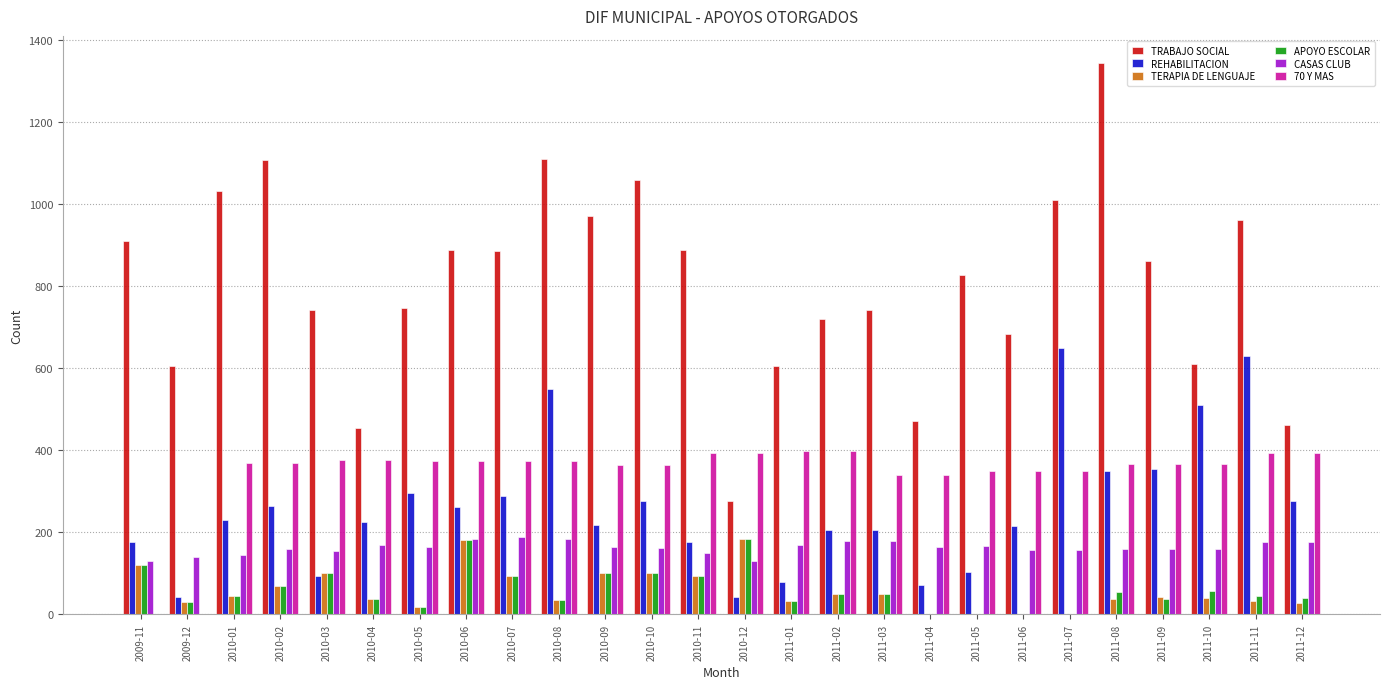

What are all the series names shown in the legend?

TRABAJO SOCIAL, REHABILITACION, TERAPIA DE LENGUAJE, APOYO ESCOLAR, CASAS CLUB, 70 Y MAS